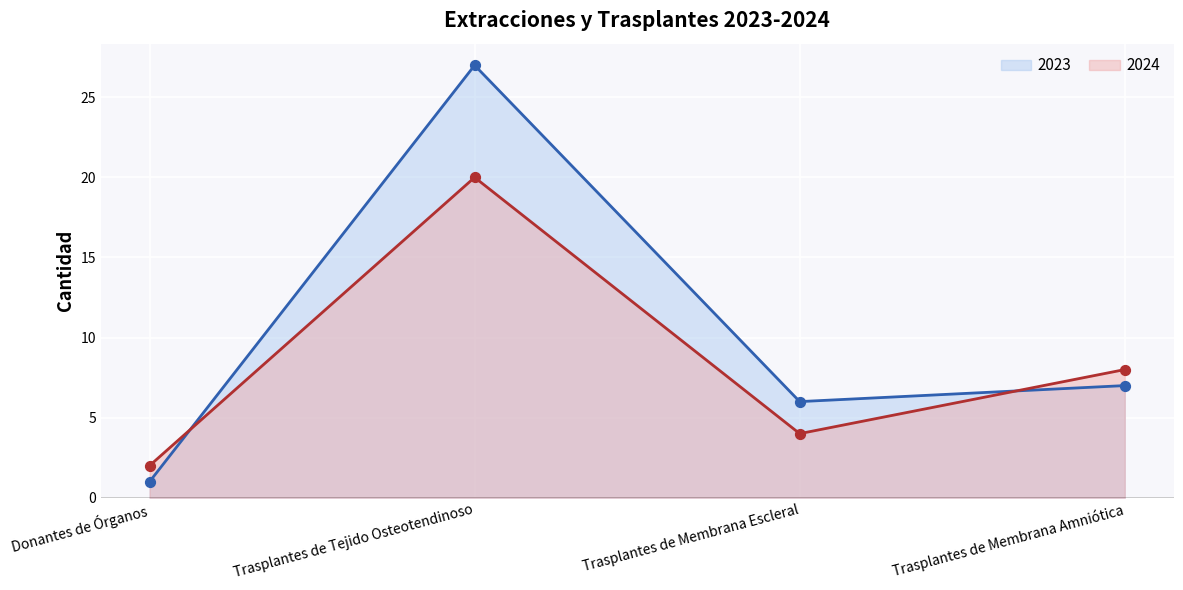

What is the total value across all series at Trasplantes de Tejido Osteotendinoso?

47